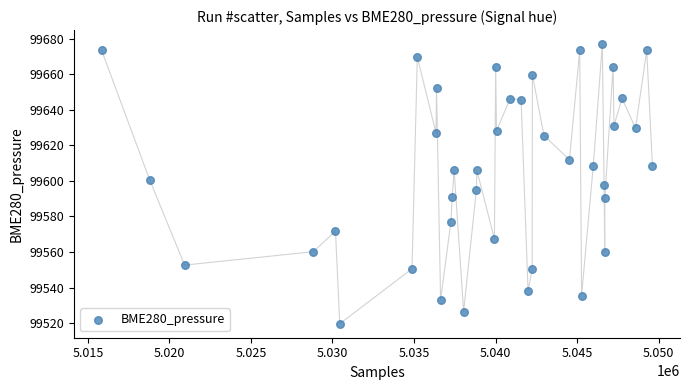

What is the range of X values (max minus min)?

33783.0